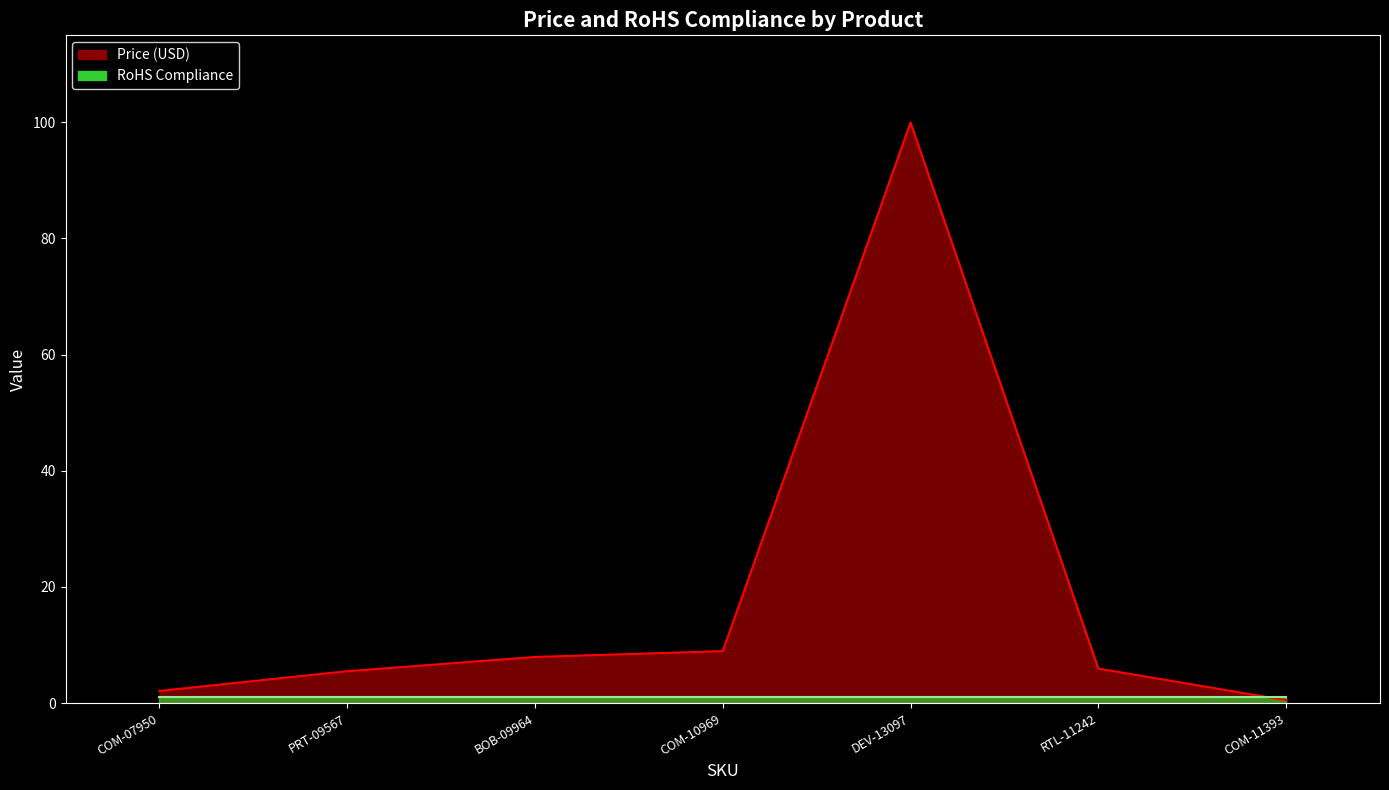

In Price (USD), how many points are higher than both neighbors (excluding endpoints)?

1